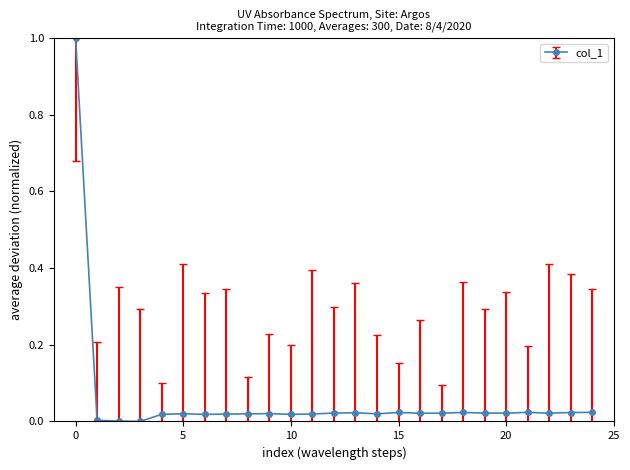

What is the maximum value shown in the chart?

1.0